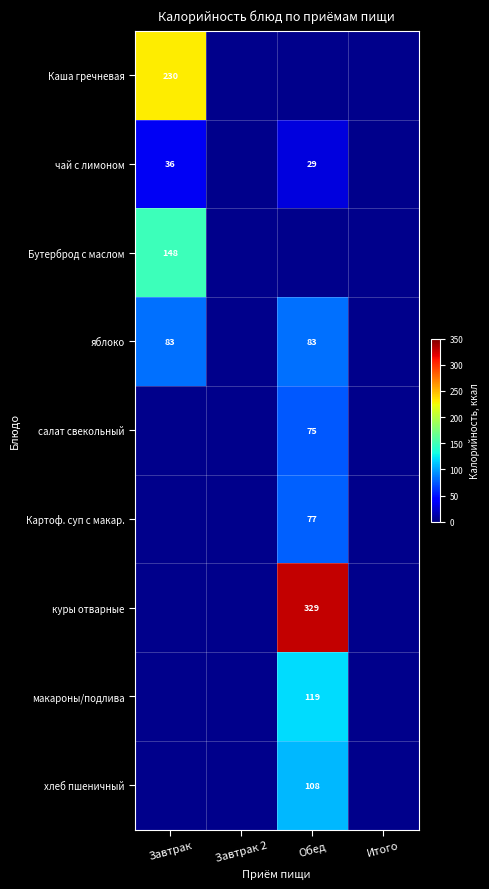

What is the maximum value shown in the chart?

329.0